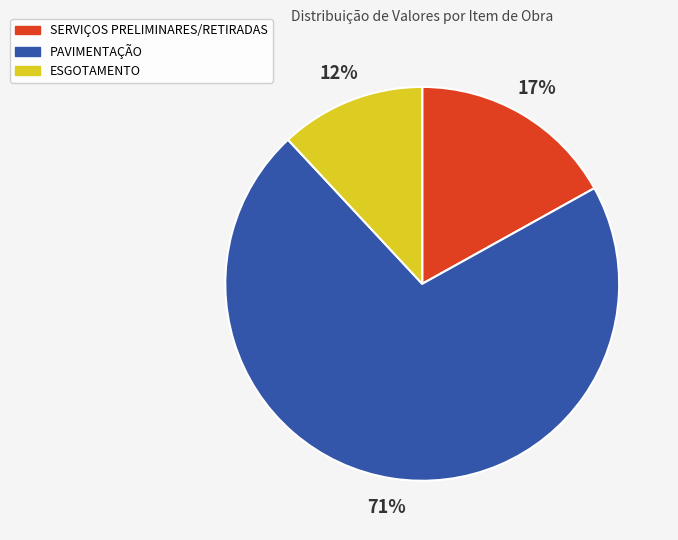

Between PAVIMENTAÇÃO and SERVIÇOS PRELIMINARES/RETIRADAS, which is larger?

PAVIMENTAÇÃO